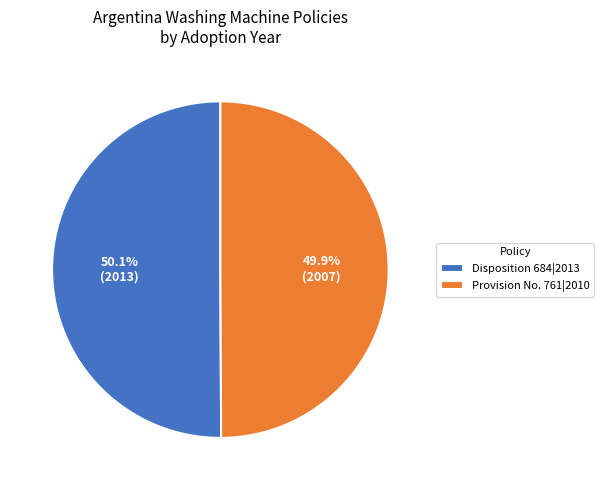

What percentage is the Disposition 684|2013 slice, to the nearest percent?

50%